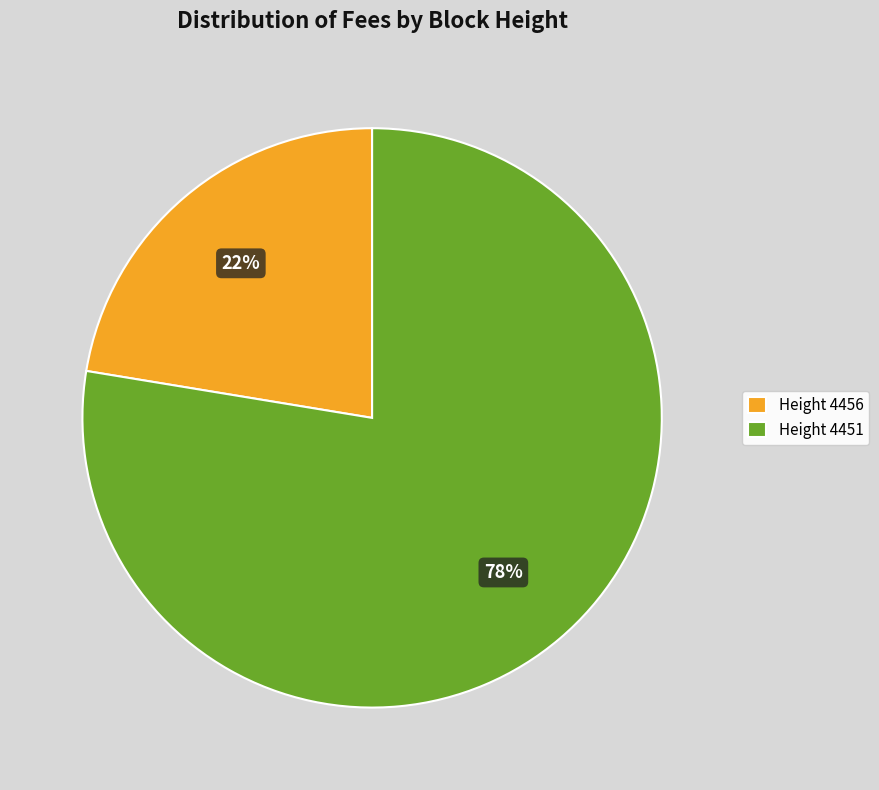

Which category has the smallest portion of the pie?

Height 4456